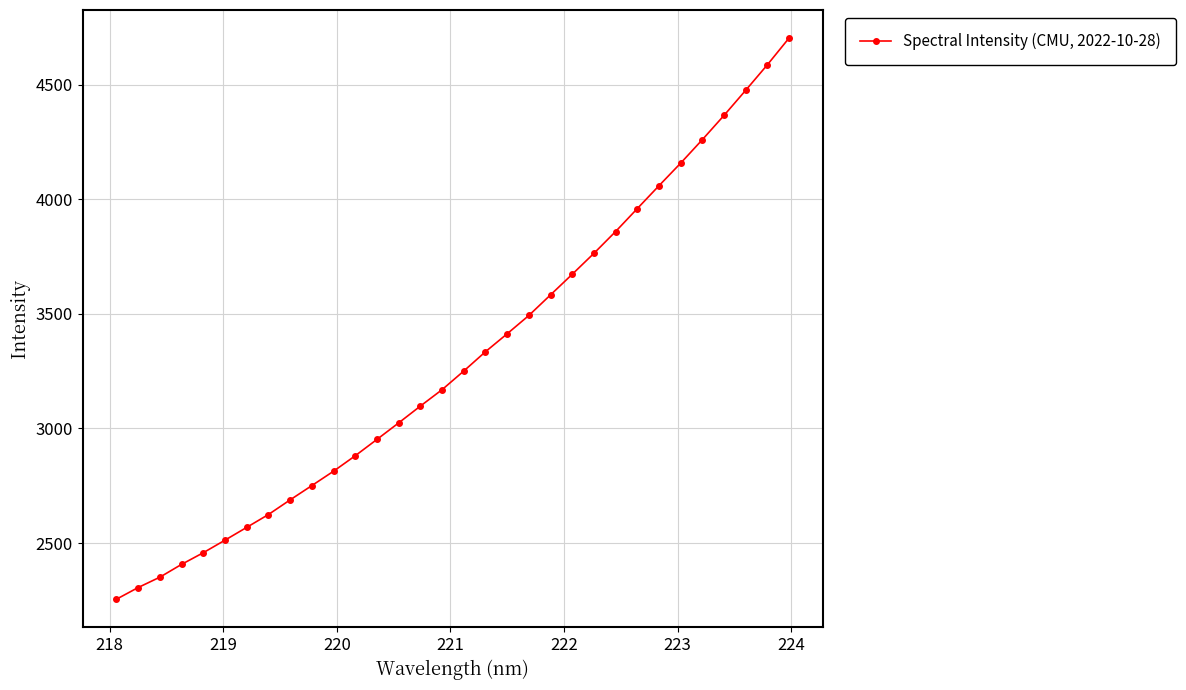

What is the maximum value shown in the chart?

4704.3